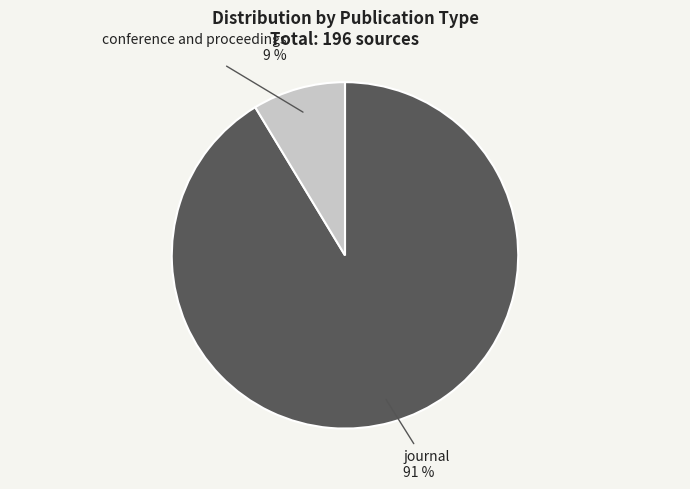

To the nearest percent, what percentage of the pie is conference and proceedings?

9%